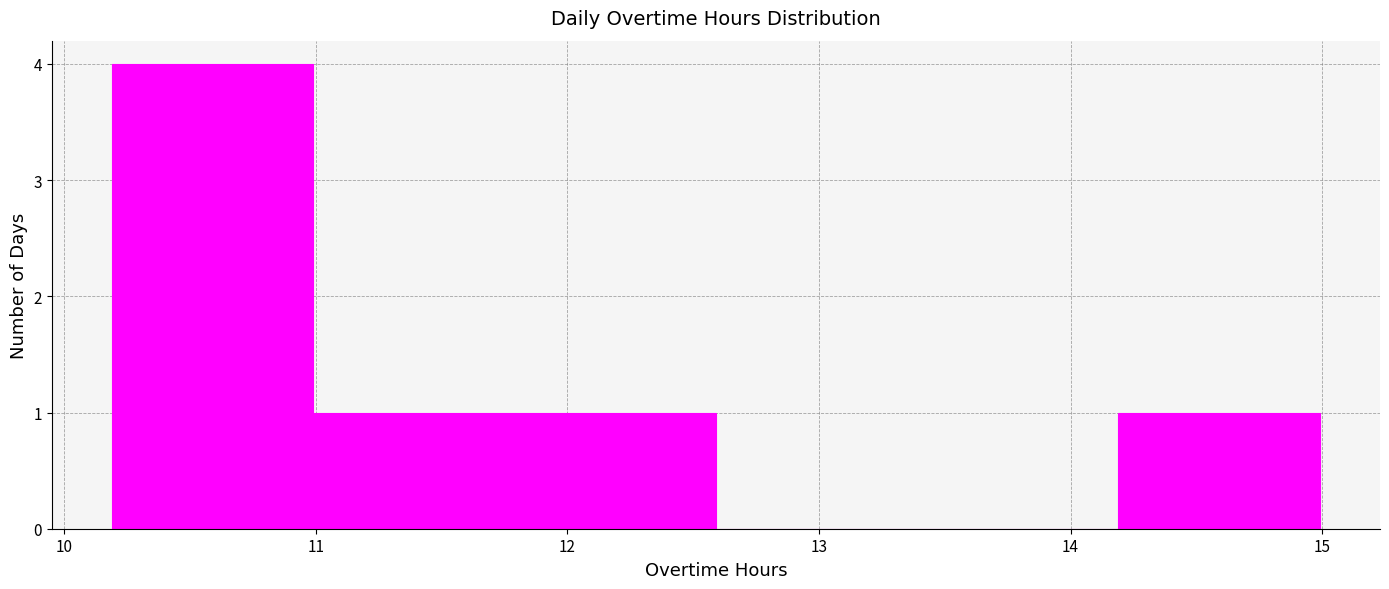

Reading left to right, transcribe this chart: for each bar, give the range it covers on the x-axis and its height. Neither the bar edges nor the heights are printed on the chart, so give them approximately, as read against the axes.

10.19 to 10.99: 4
10.99 to 11.79: 1
11.79 to 12.59: 1
12.59 to 13.39: 0
13.39 to 14.19: 0
14.19 to 14.99: 1